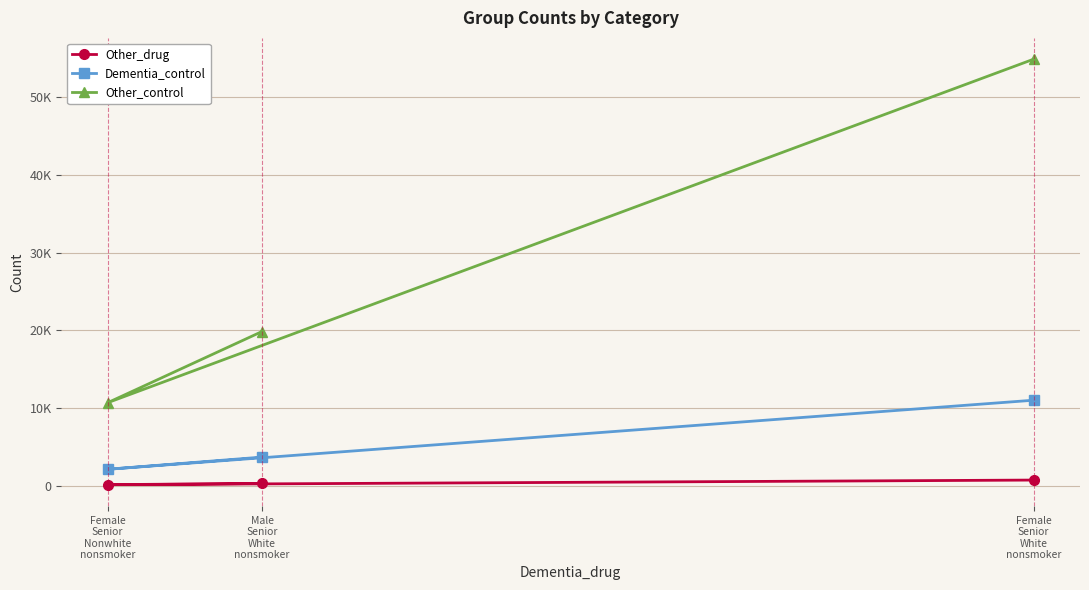

What is the maximum value shown in the chart?

54930